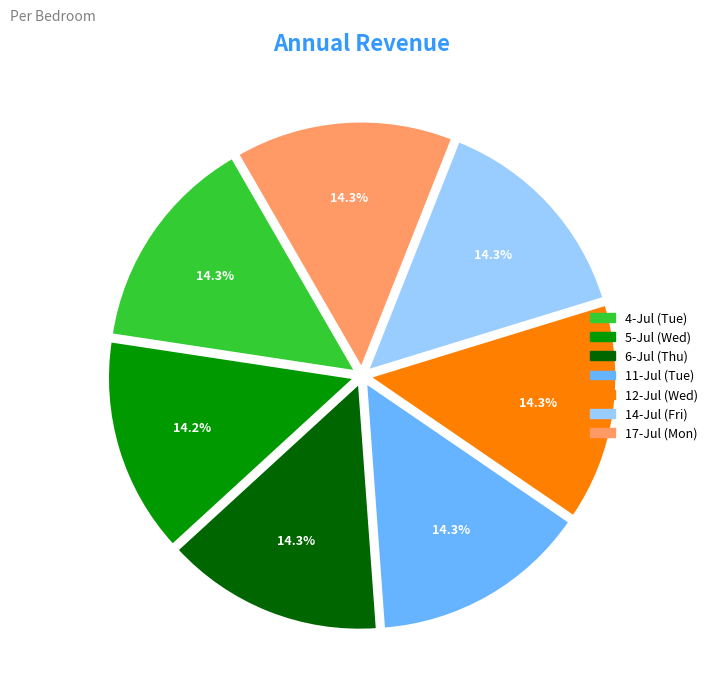

What percentage is NOT represented by 5-Jul (Wed)?

85.8%